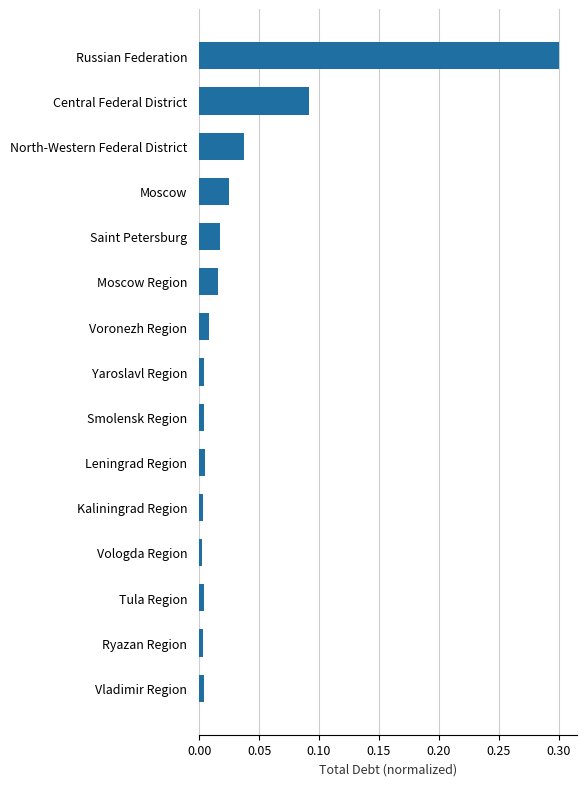

What is the greatest value displayed?

0.3